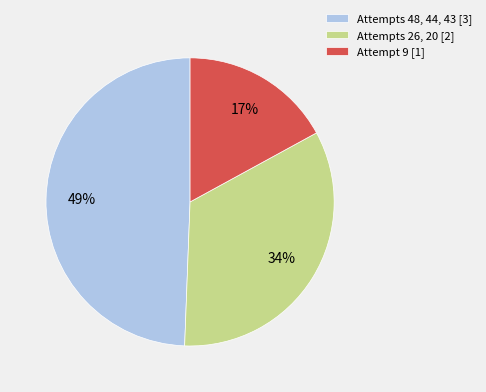

To the nearest percent, what percentage of the pie is Attempts 26, 20 [2]?

34%